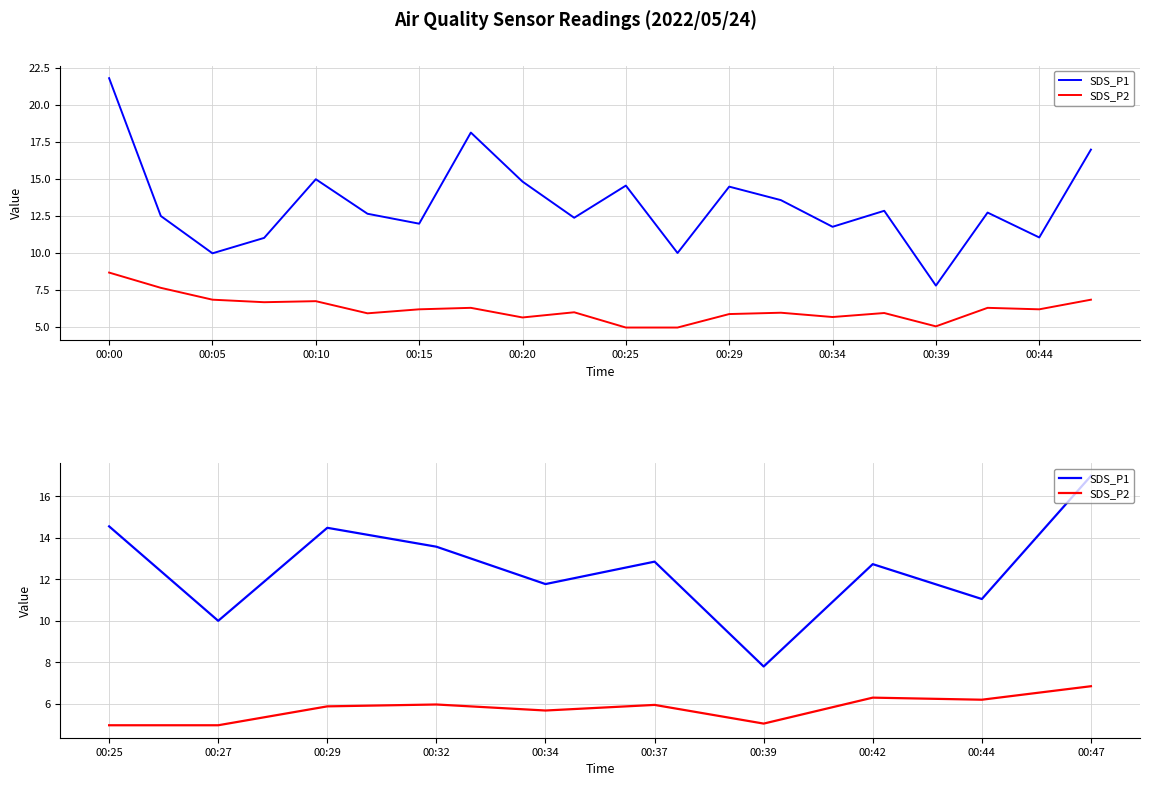

What is the minimum value for SDS_P2?

5.0